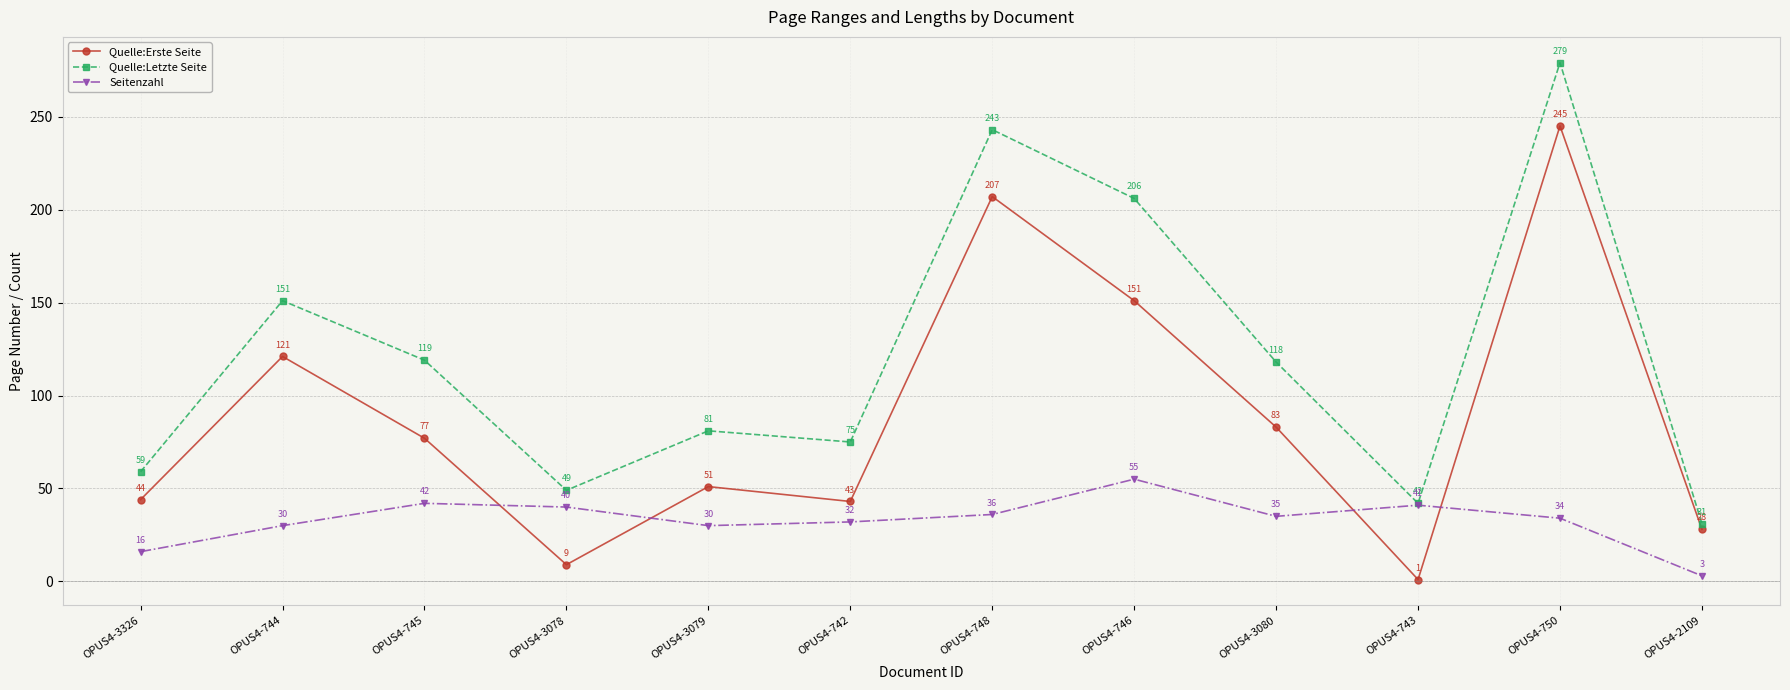

Rank the series by their maximum value, from lowest to highest.

Seitenzahl, Quelle:Erste Seite, Quelle:Letzte Seite